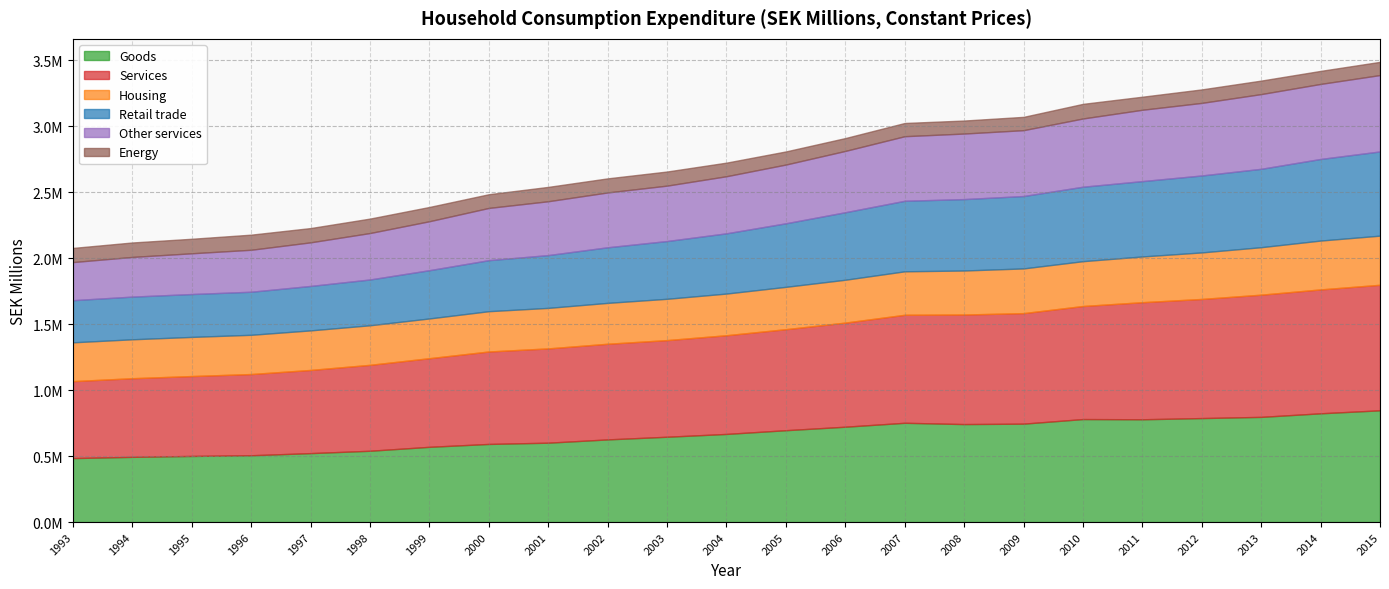

True or false: Housing and Energy intersect in this chart.

False